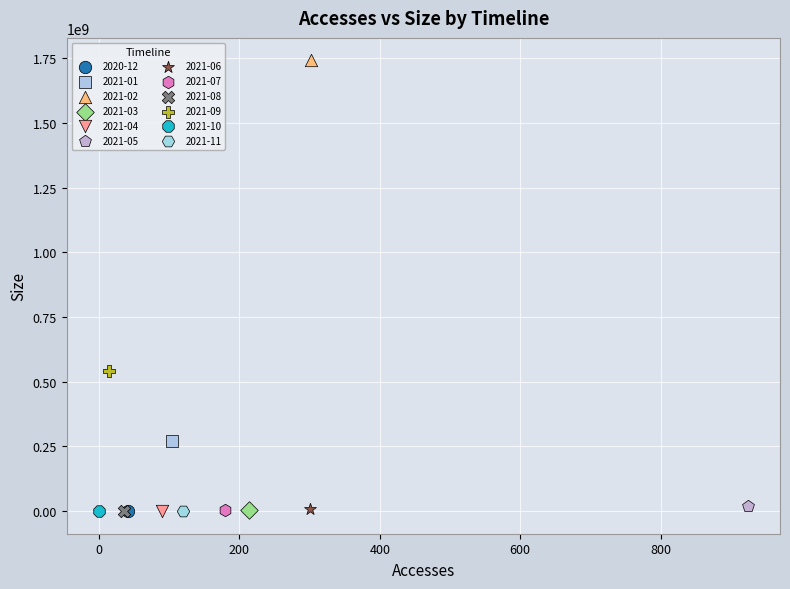

What are all the series names shown in the legend?

2020-12, 2021-01, 2021-02, 2021-03, 2021-04, 2021-05, 2021-06, 2021-07, 2021-08, 2021-09, 2021-10, 2021-11